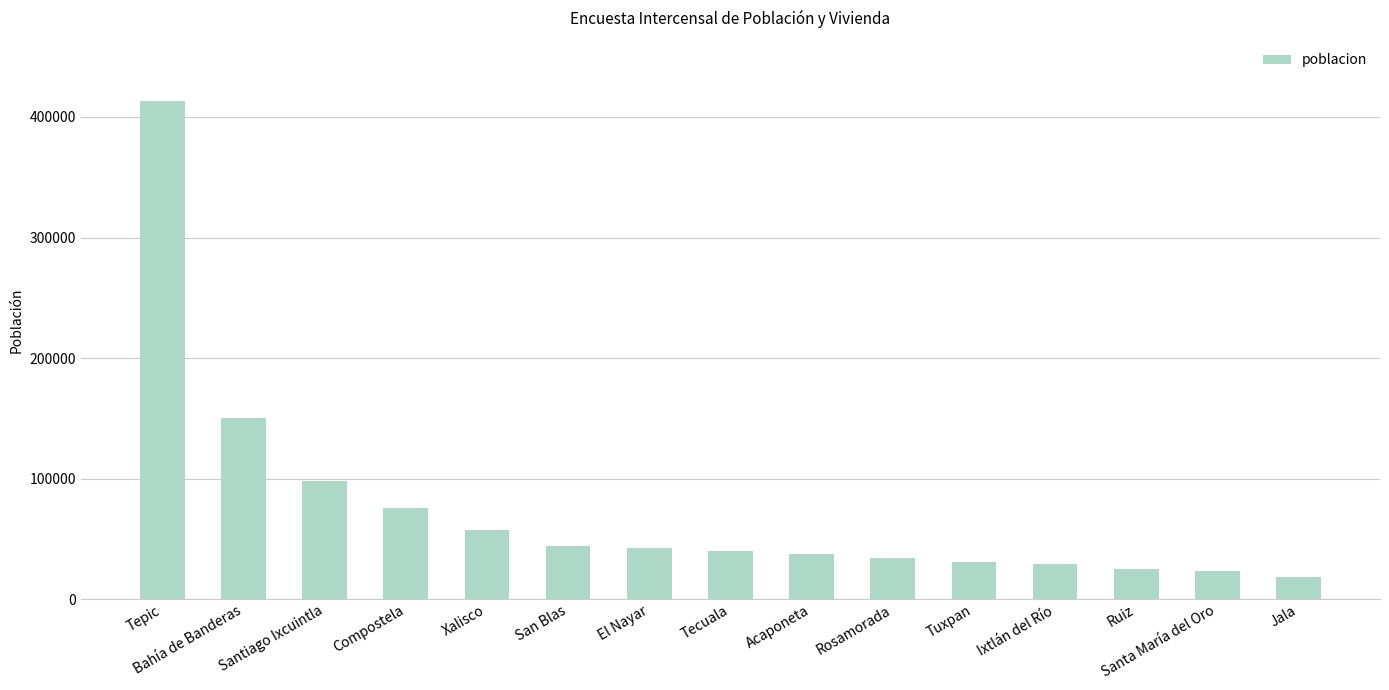

At which label is the value closest to 216094?

Bahía de Banderas